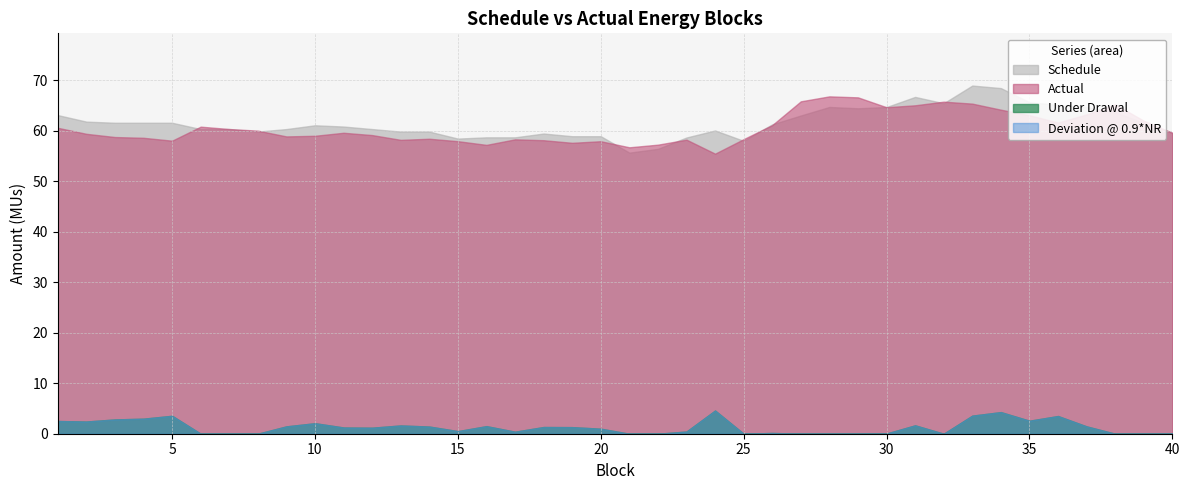

At which label does Deviation @ 0.9*NR first exceed 1?

1